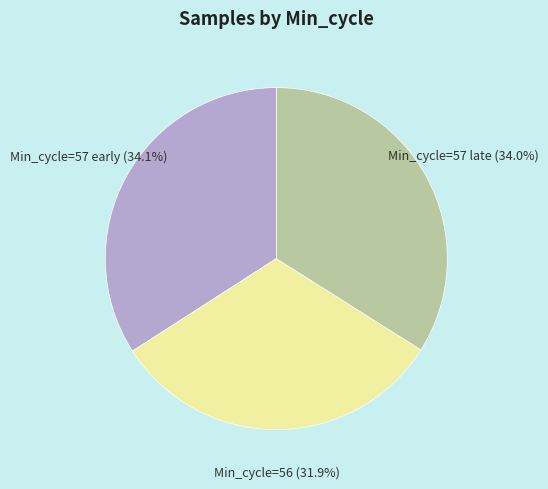

Combined, do Min_cycle=57 early (34.1%) and Min_cycle=56 (31.9%) account for over 50%?

Yes